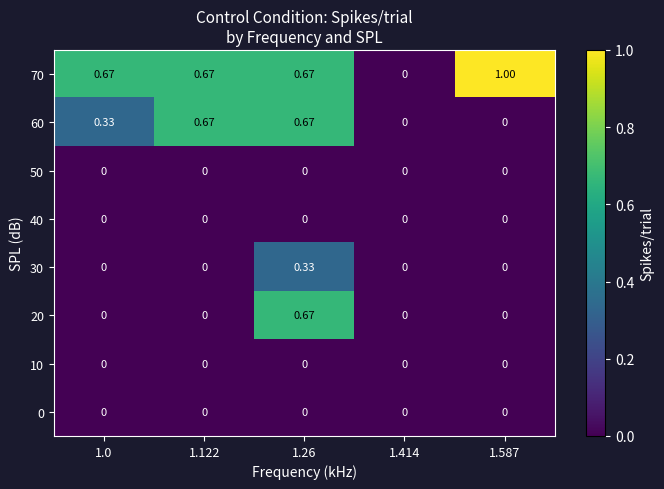

Which series changed the most between 1.122 and 1.587?

60